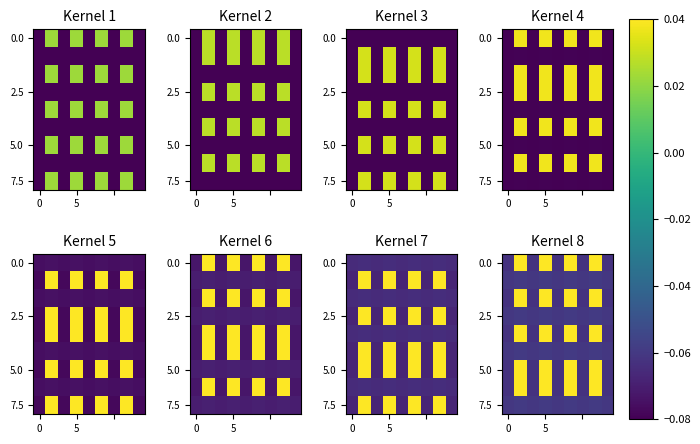

What is the smallest value displayed?

-0.1